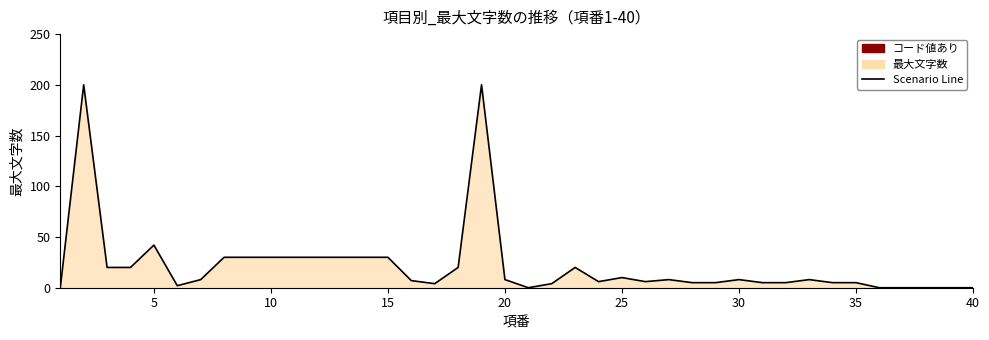

True or false: the data shows 17 at 5.

False